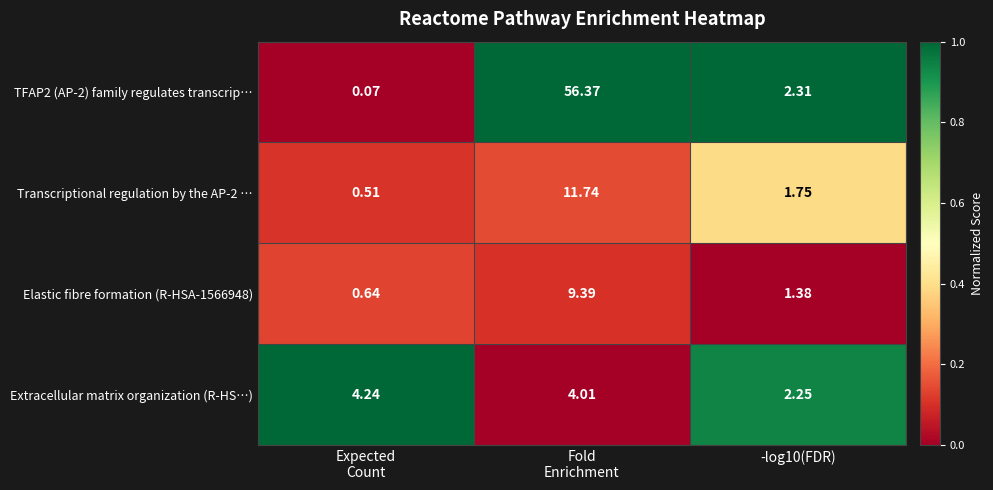

At -log10(FDR), list the series in order from smallest to largest.

Elastic fibre formation (R-HSA-1566948), Transcriptional regulation by the AP-2 …, Extracellular matrix organization (R-HS…), TFAP2 (AP-2) family regulates transcrip…